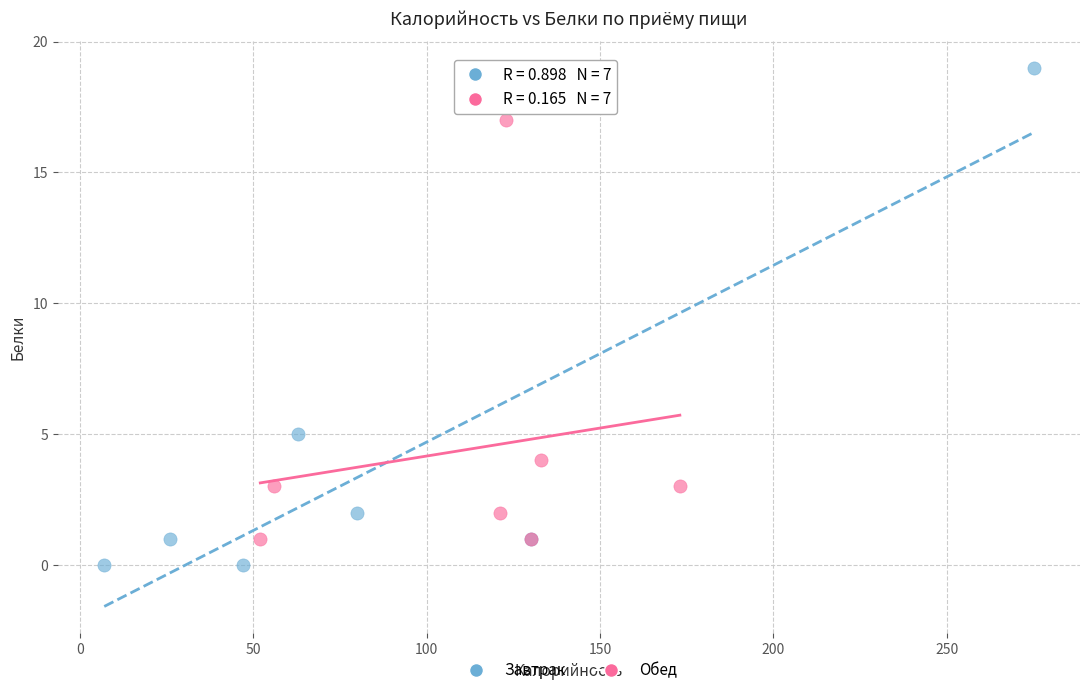

What are all the series names shown in the legend?

Завтрак, Обед